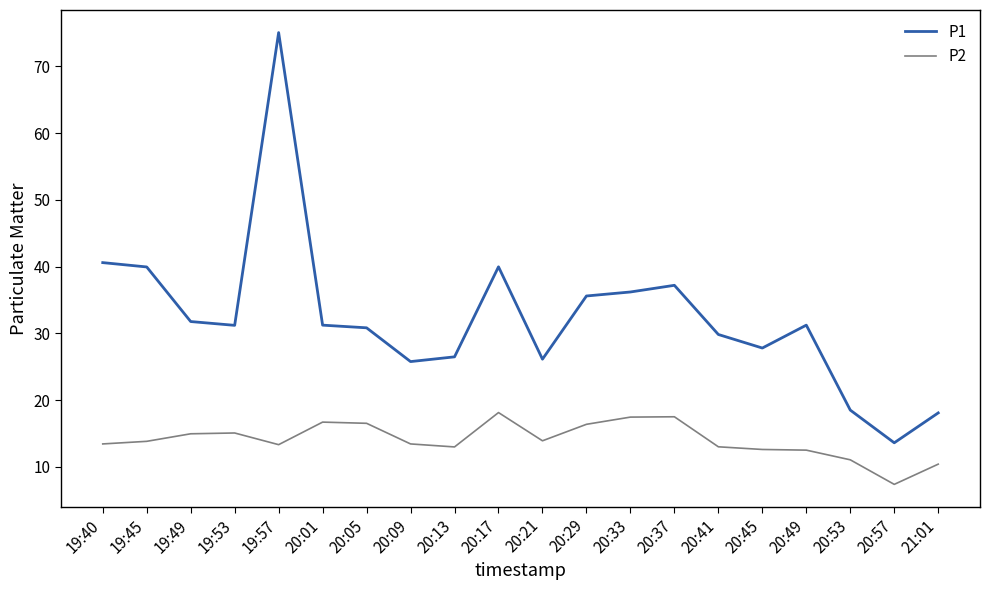

Rank the series by their average value, from highest to lowest.

P1, P2